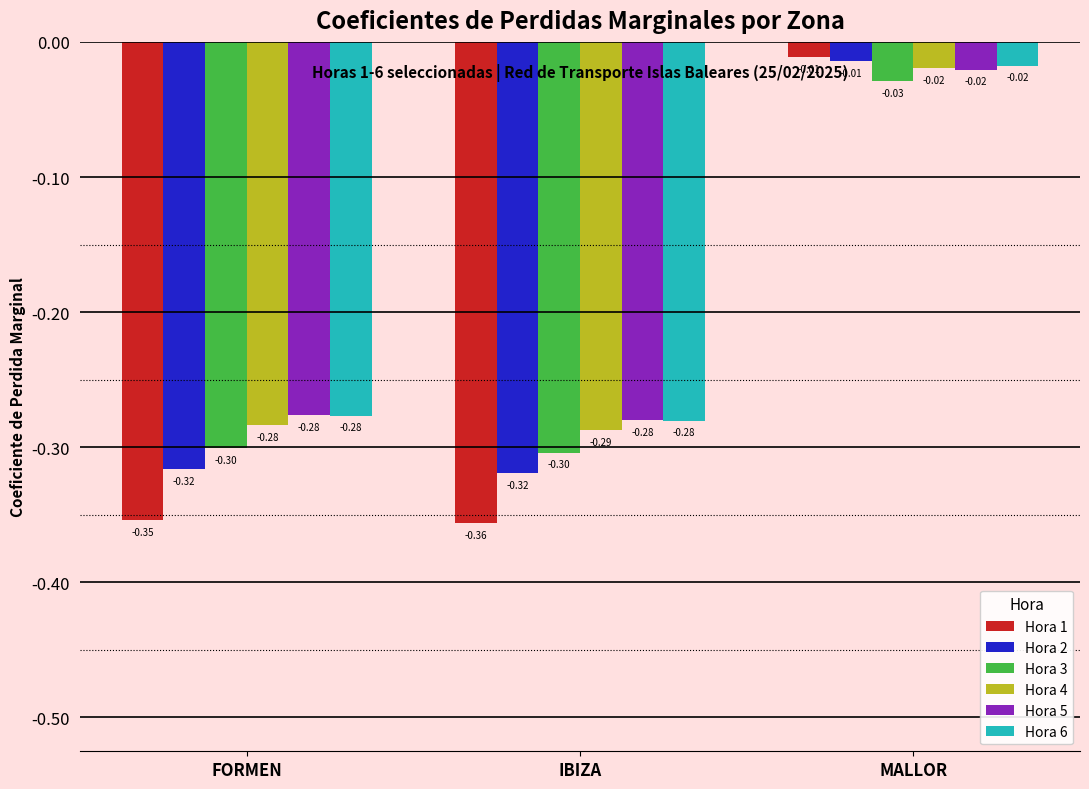

What are all the series names shown in the legend?

Hora 1, Hora 2, Hora 3, Hora 4, Hora 5, Hora 6